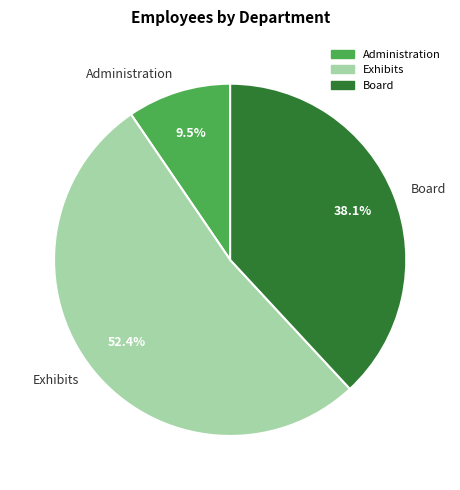

Does Exhibits account for over 50% of the chart?

Yes